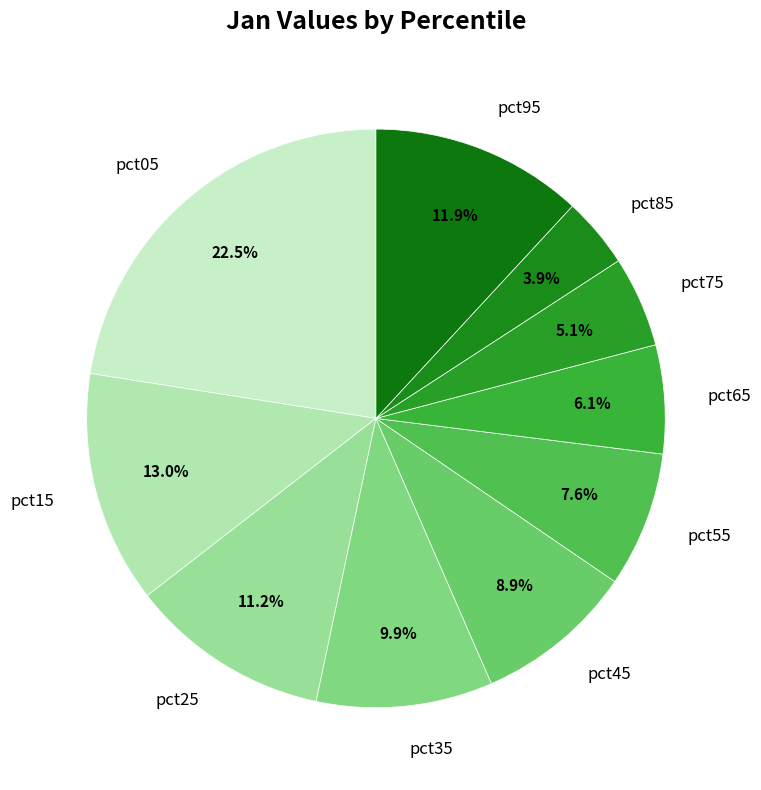

Rank the categories by value from lowest to highest.

pct85, pct75, pct65, pct55, pct45, pct35, pct25, pct95, pct15, pct05